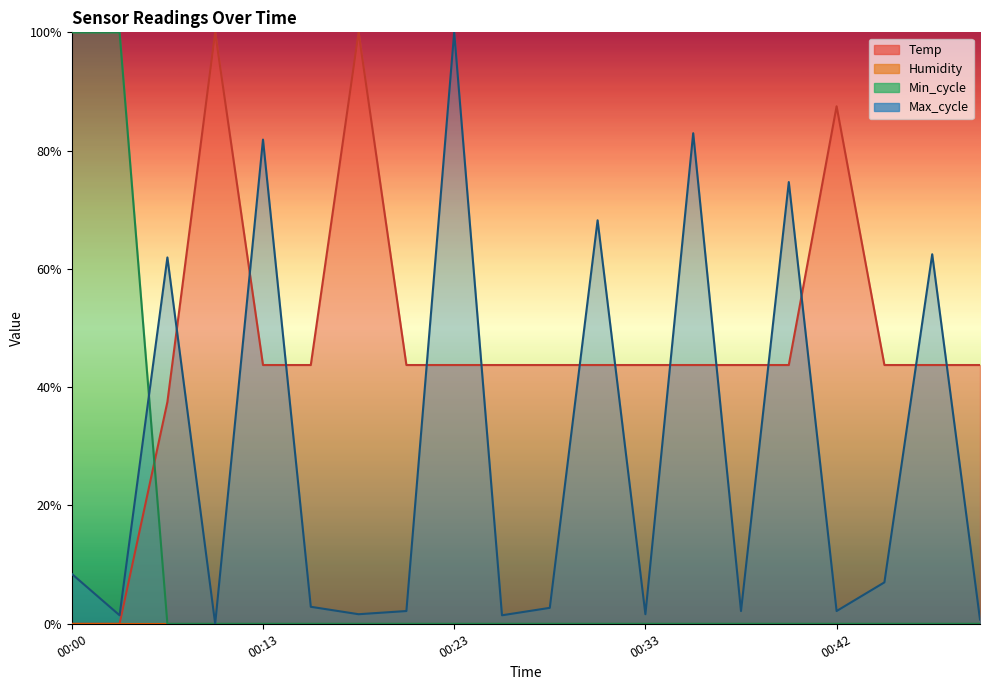

The Min_cycle series shows -49.7 at 00:45. True or false?

False